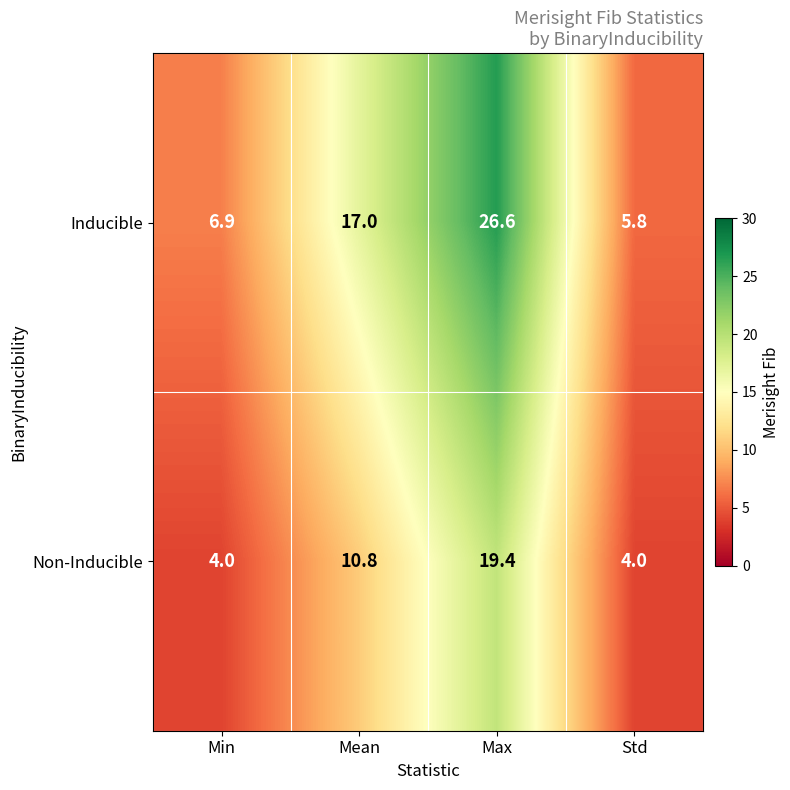

What is the sum of all Non-Inducible values?

38.2